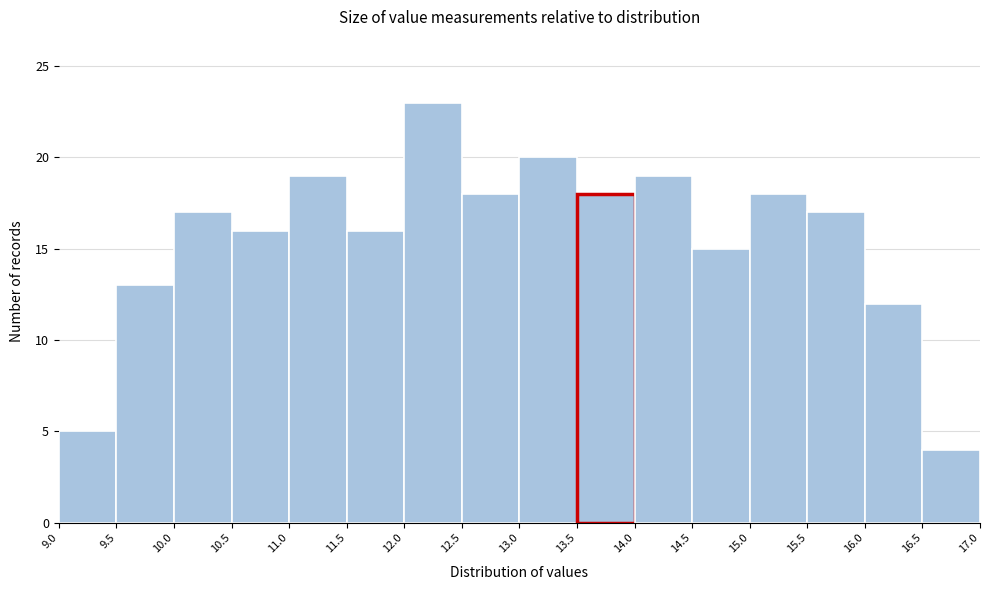

Reading left to right, list every bar in this chart as the range it spans on the x-axis followed by its height. The values are not printed on the chart, so give them approximately, as read against the axis.

9.0 to 9.5: 5
9.5 to 10.0: 13
10.0 to 10.5: 17
10.5 to 11.0: 16
11.0 to 11.5: 19
11.5 to 12.0: 16
12.0 to 12.5: 23
12.5 to 13.0: 18
13.0 to 13.5: 20
13.5 to 14.0: 18
14.0 to 14.5: 19
14.5 to 15.0: 15
15.0 to 15.5: 18
15.5 to 16.0: 17
16.0 to 16.5: 12
16.5 to 17.0: 4